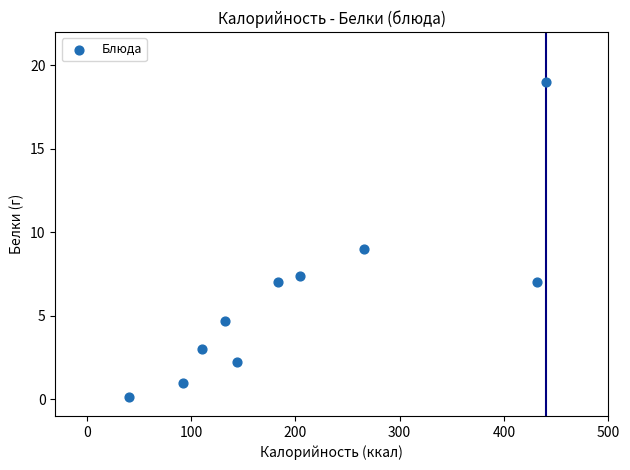

What is the range of Y values (max minus min)?

18.9